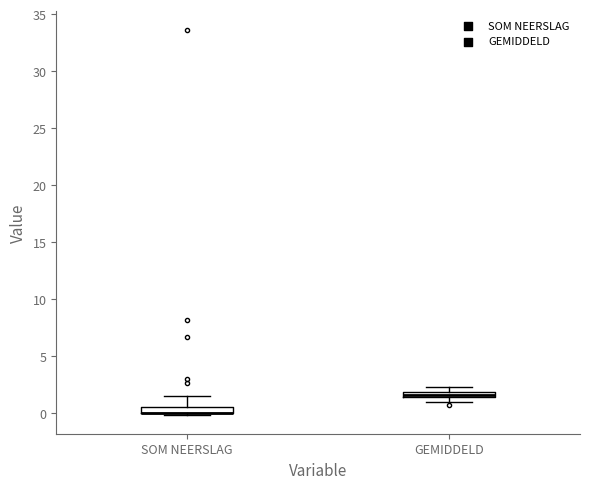

Where is the lower edge of the box for GEMIDDELD on the y-axis? The values are not printed on the chart, so give them approximately, as read against the axis.

1.5